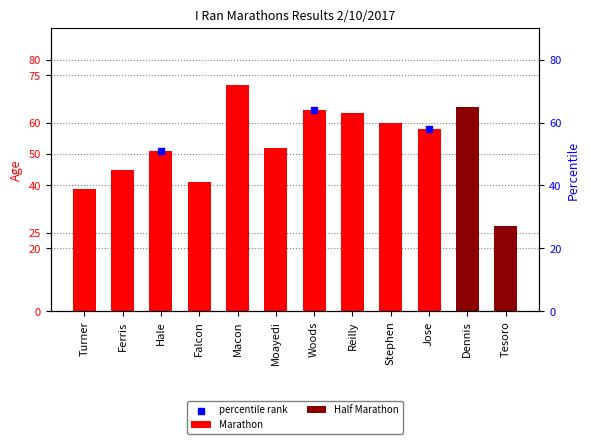

Between Ferris and Stephen, which is larger?

Stephen